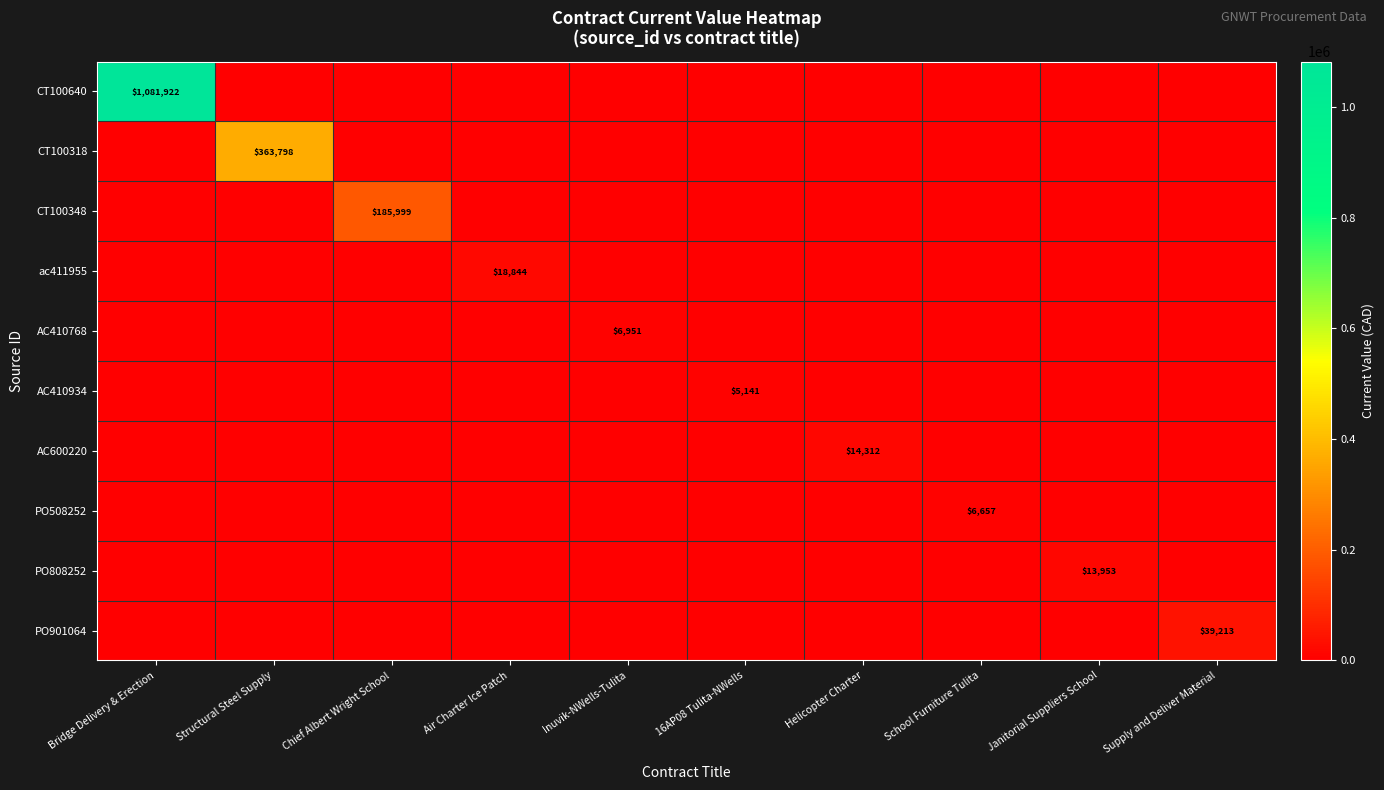

Is it true that PO508252 equals 11547 at School Furniture Tulita?

False